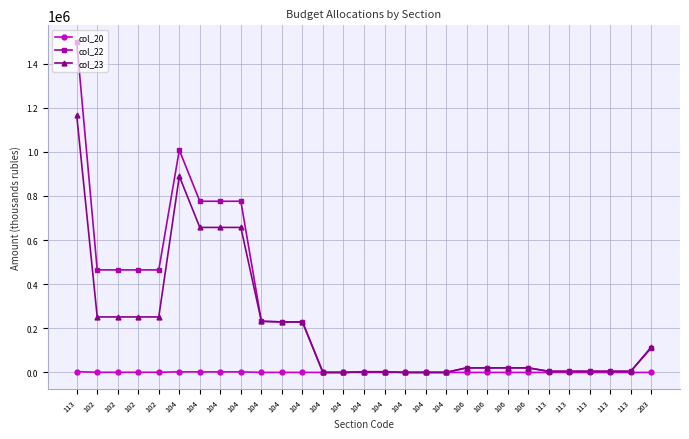

How many data points in col_22 are less than 20790?

12